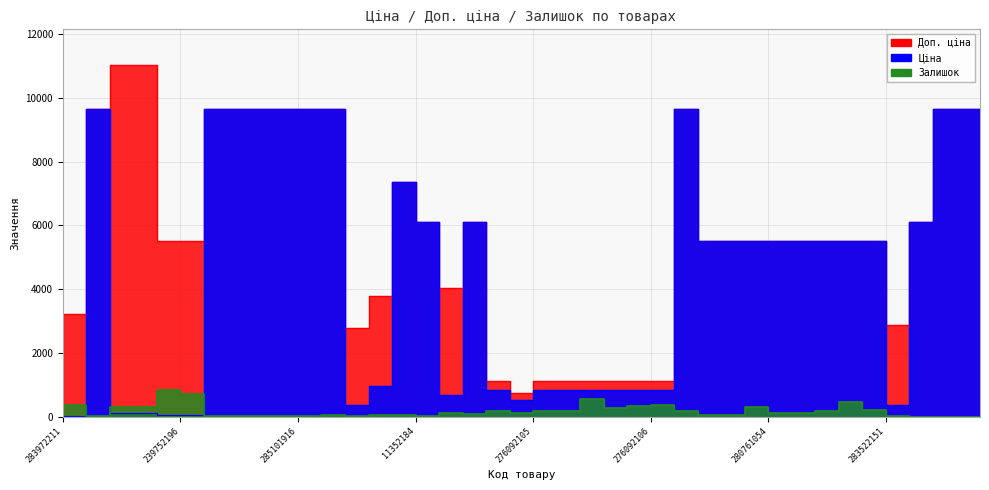

At how many categories does at least one series exceed 9981?

2